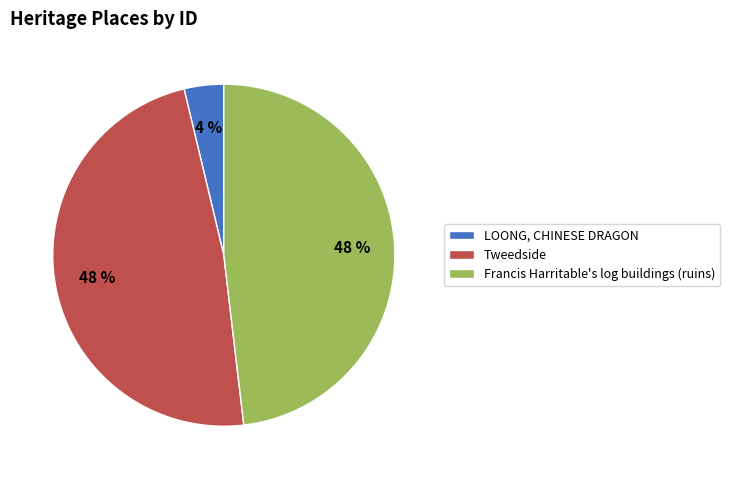

To the nearest percent, what is the average slice percentage?

33%